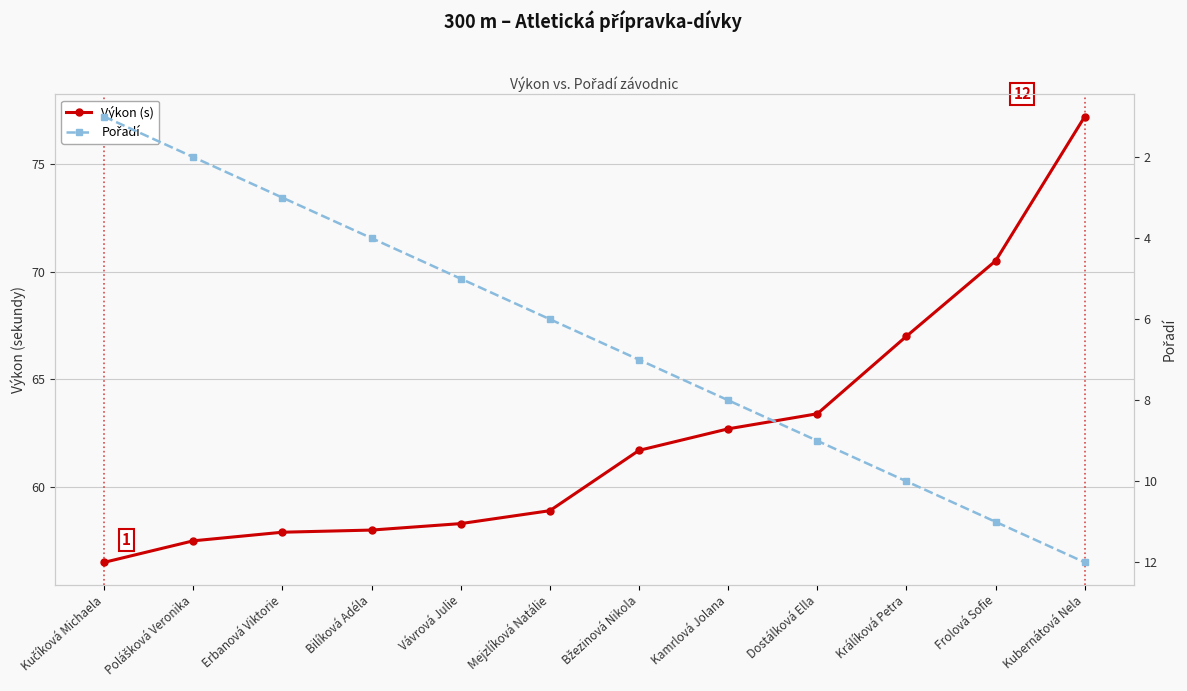

Which series has the largest total across all categories?

Výkon (s)